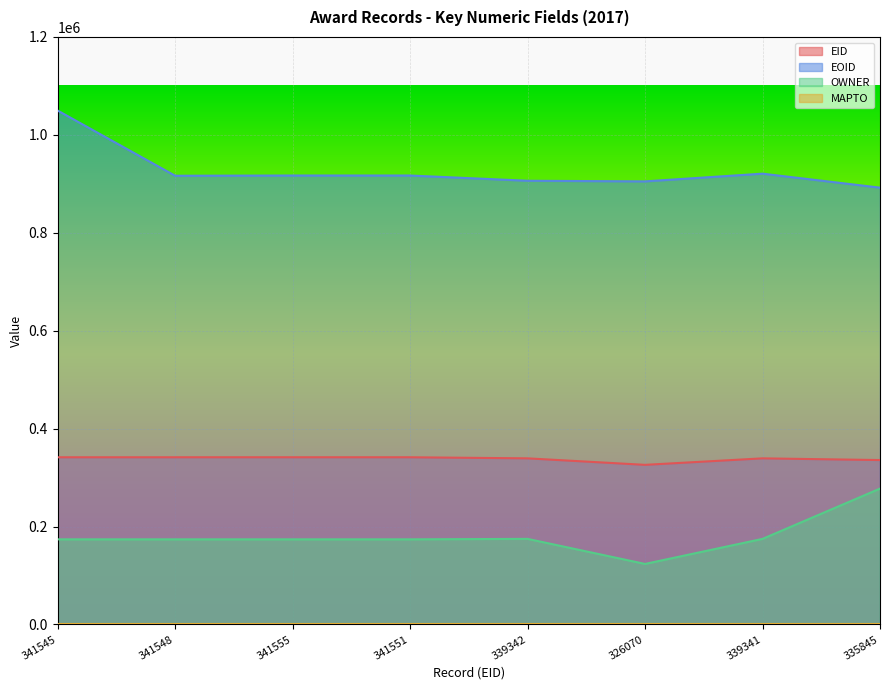

What position from the right is 339342?

4